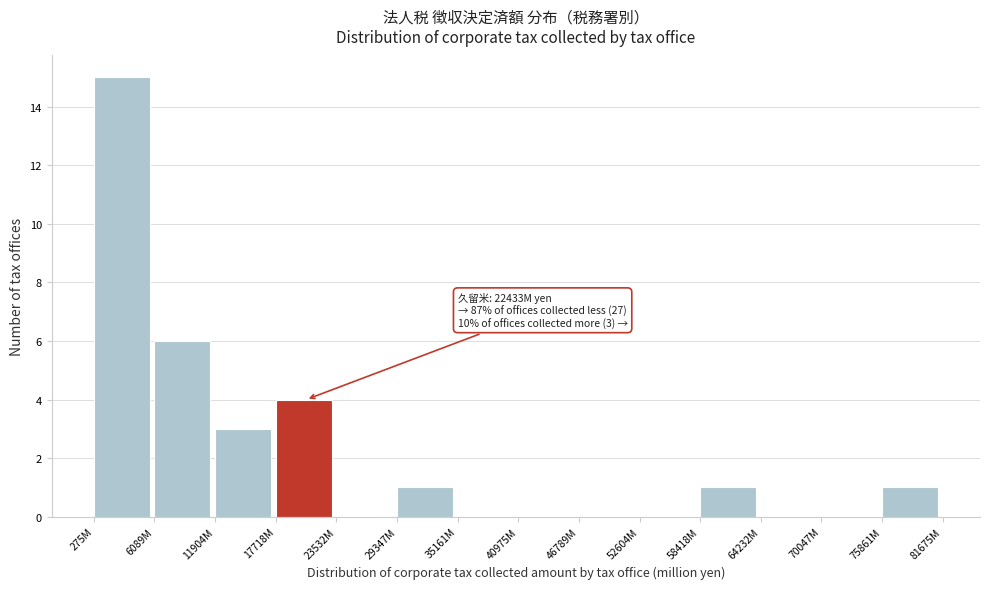

Reading right to left, extract all data points from this chart.

75861M=1	70047M=0	64232M=0	58418M=1	52604M=0	46789M=0	40975M=0	35161M=0	29347M=1	23532M=0	17718M=4	11904M=3	6089M=6	275M=15